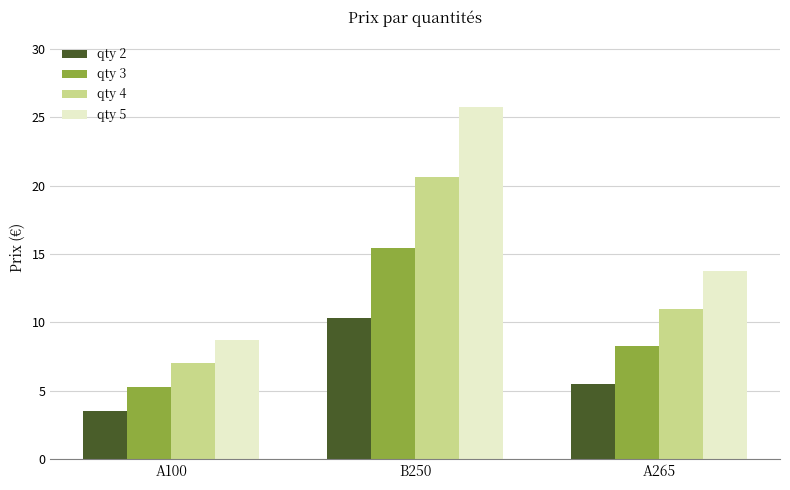

What is the sum of all qty 2 values?

19.3